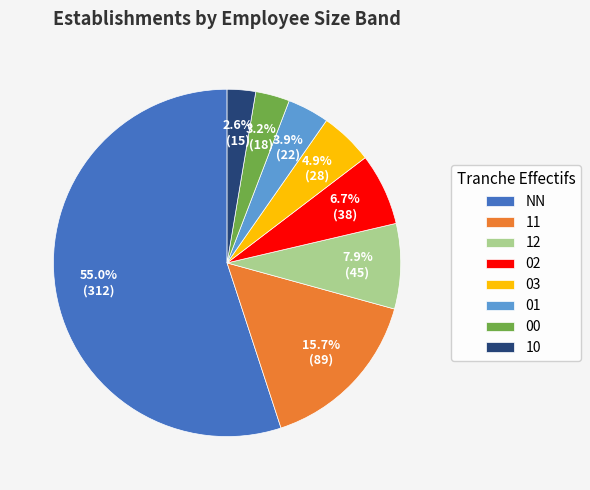

The 10 slice represents 3% of the pie. True or false?

True